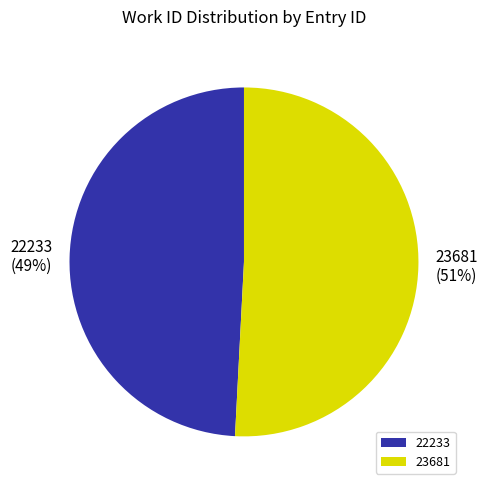

Approximately how many times larger is the value at 22233 compared to 23681?

1.0